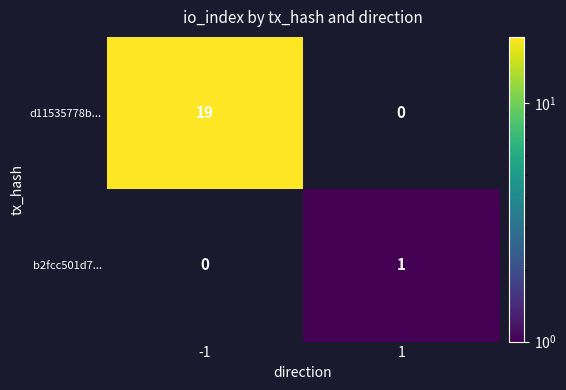

The b2fcc501d7... series shows 1 at 1. True or false?

True